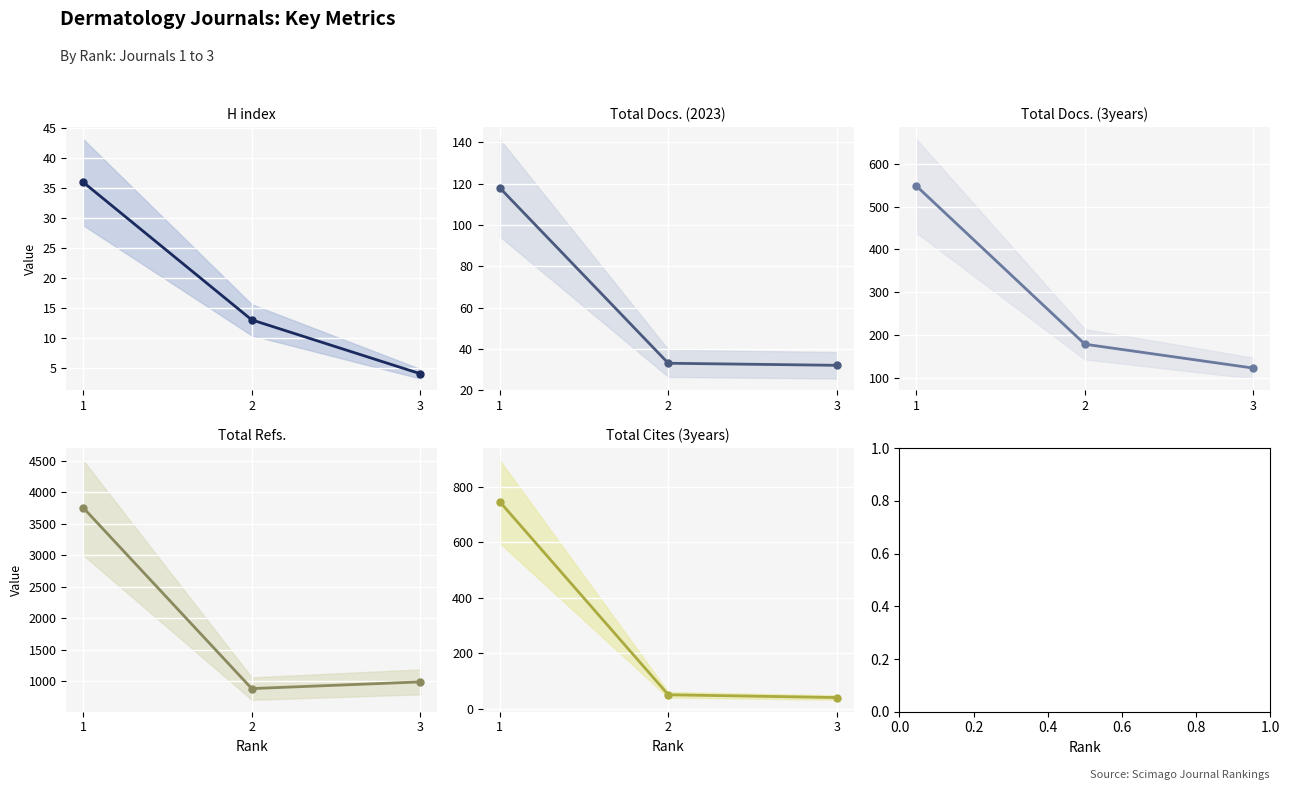

What value does the Total Docs. (3years) series have at 1, to the nearest 50?

550